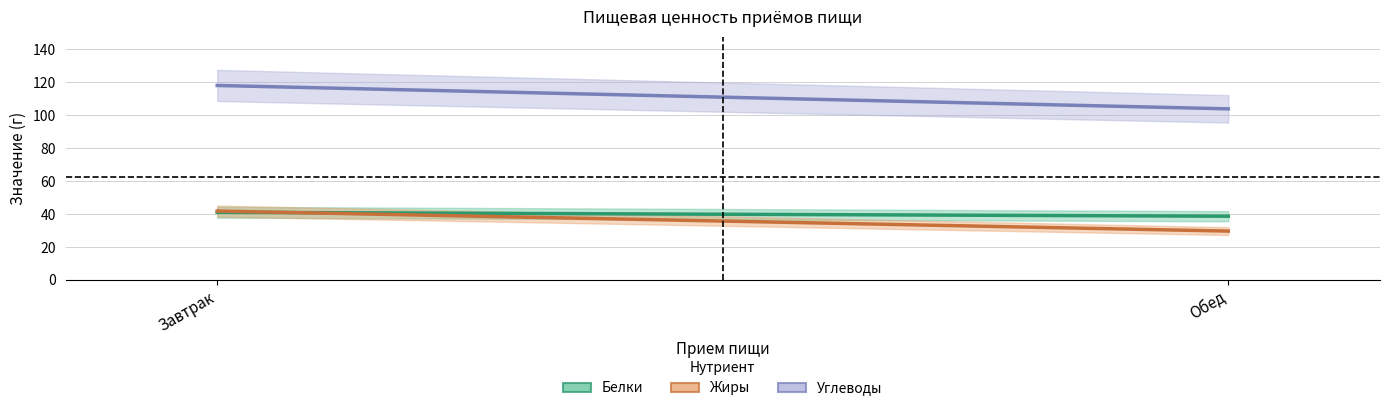

Which series has the largest range (max minus min)?

Углеводы